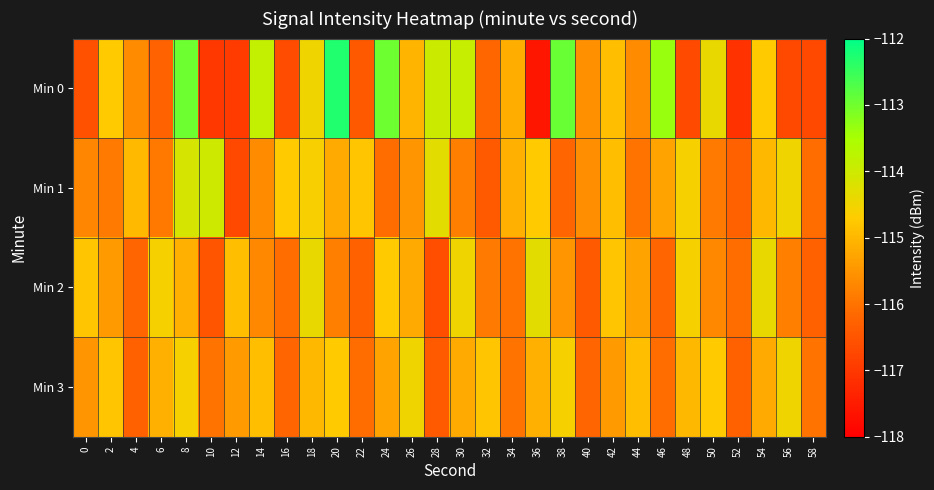

What is the difference between the highest and lowest values at 12?

2.0